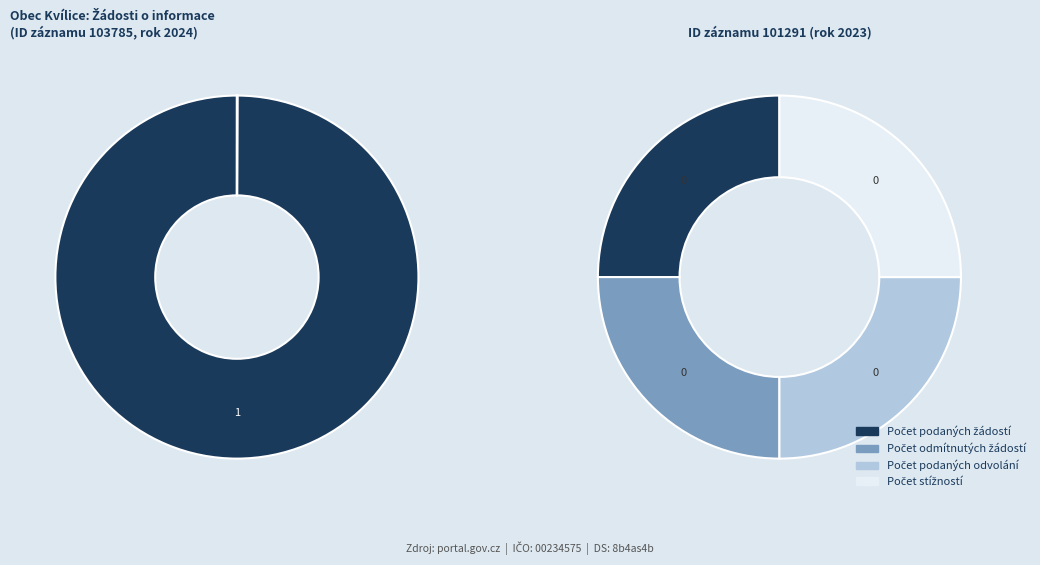

Which series has the widest spread of values?

Počet podaných žádostí o informace